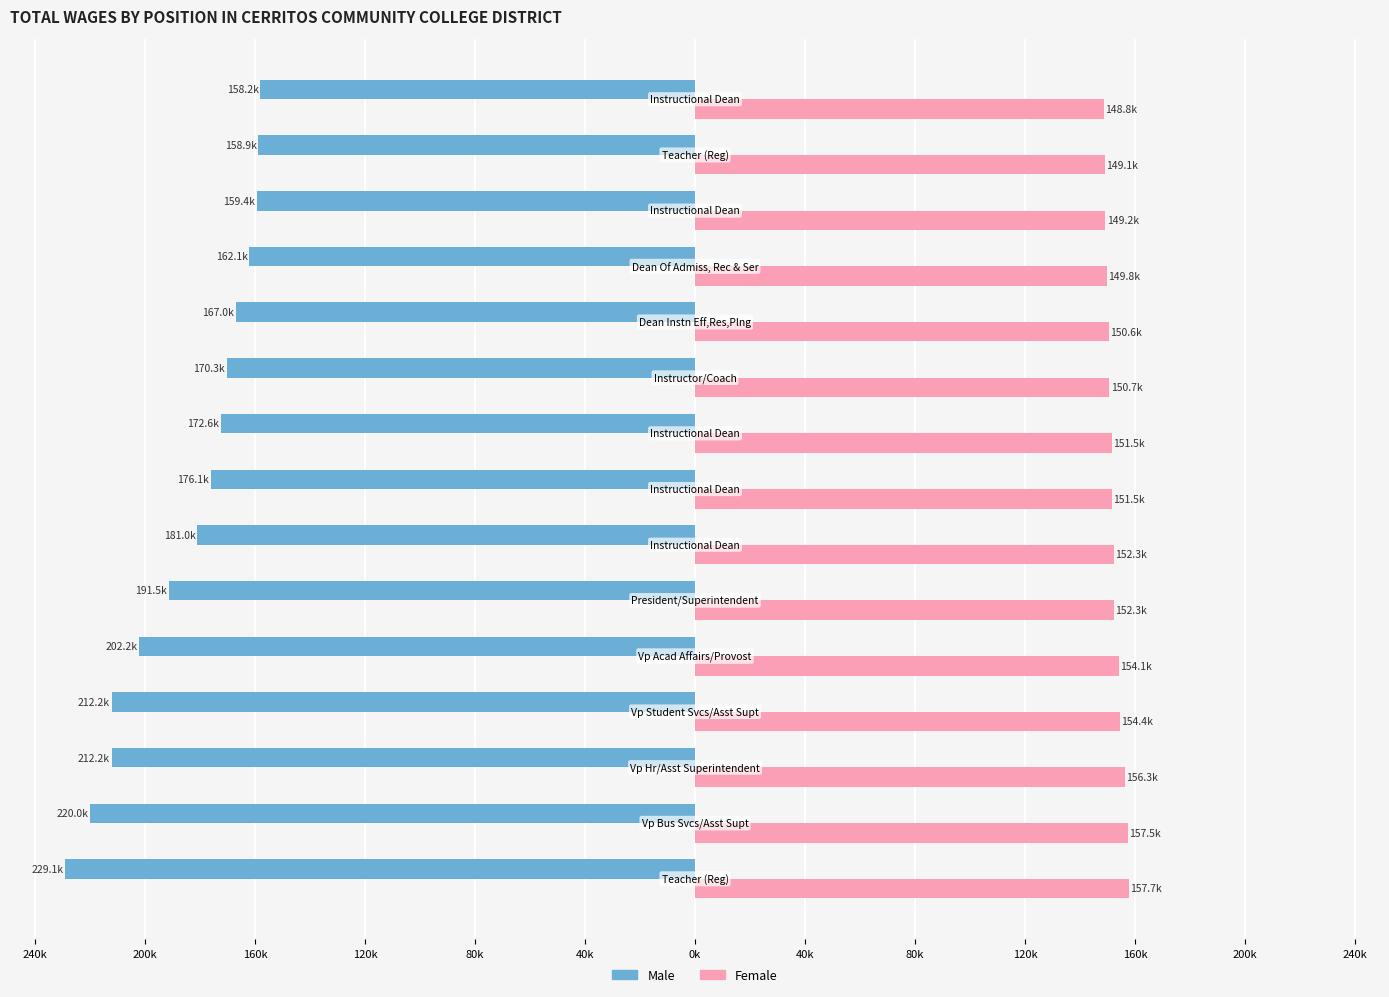

What is the difference between the maximum and second lowest values in the Male series?

61.8